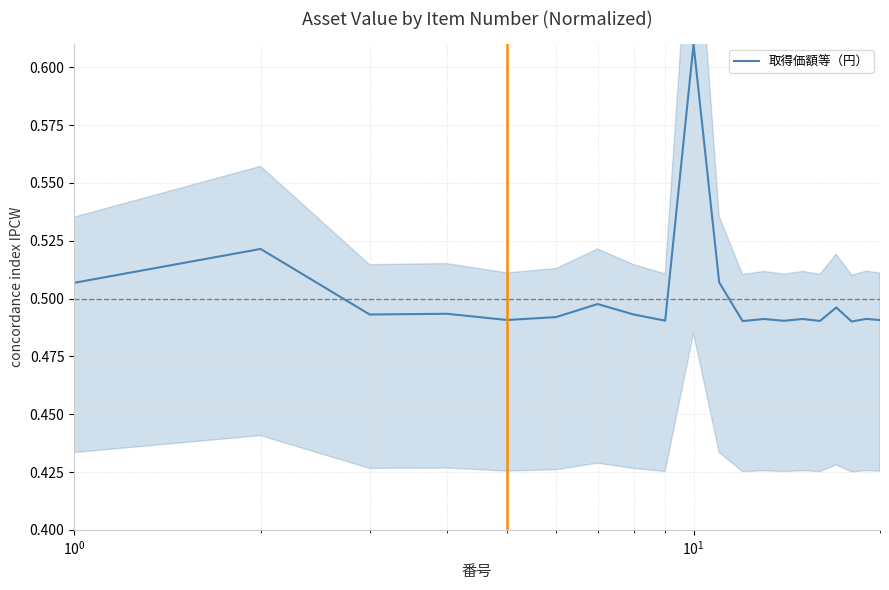

How many values are between 0 and 1?

20